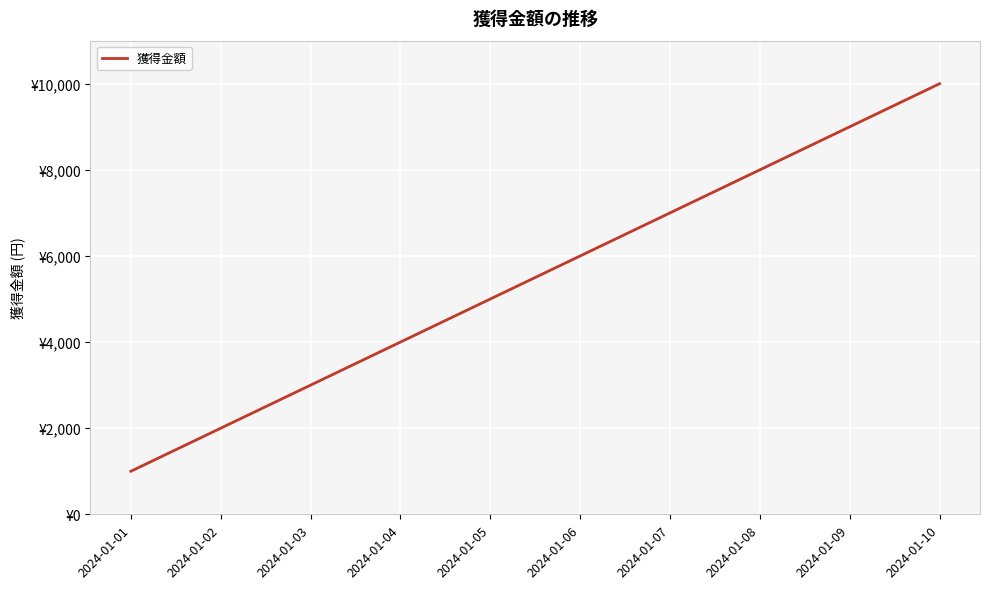

What is the smallest value displayed?

1000